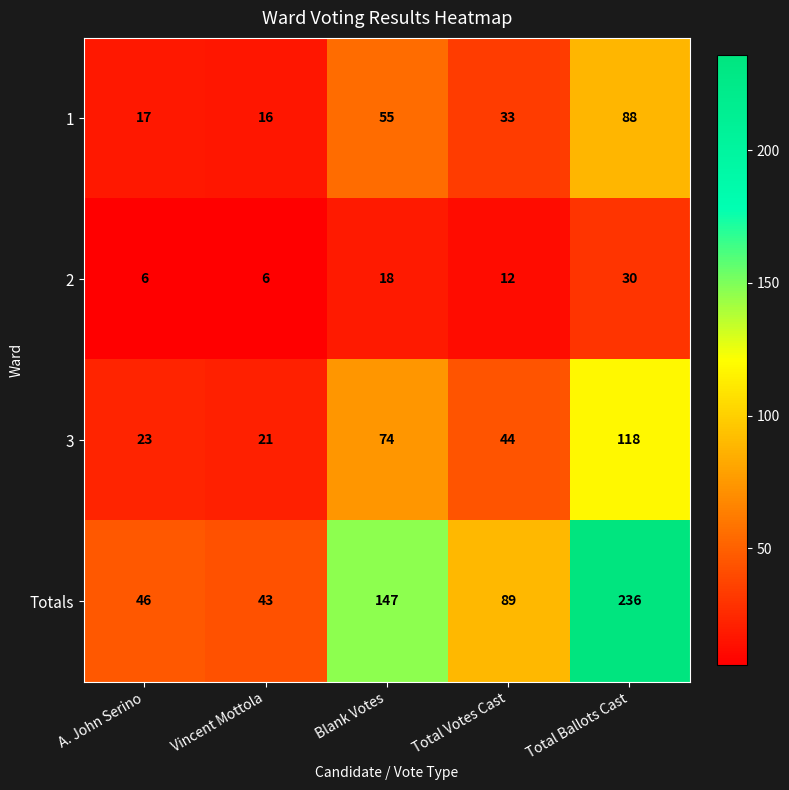

Is the value of 2 at Vincent Mottola greater than the value of Totals at Total Votes Cast?

No